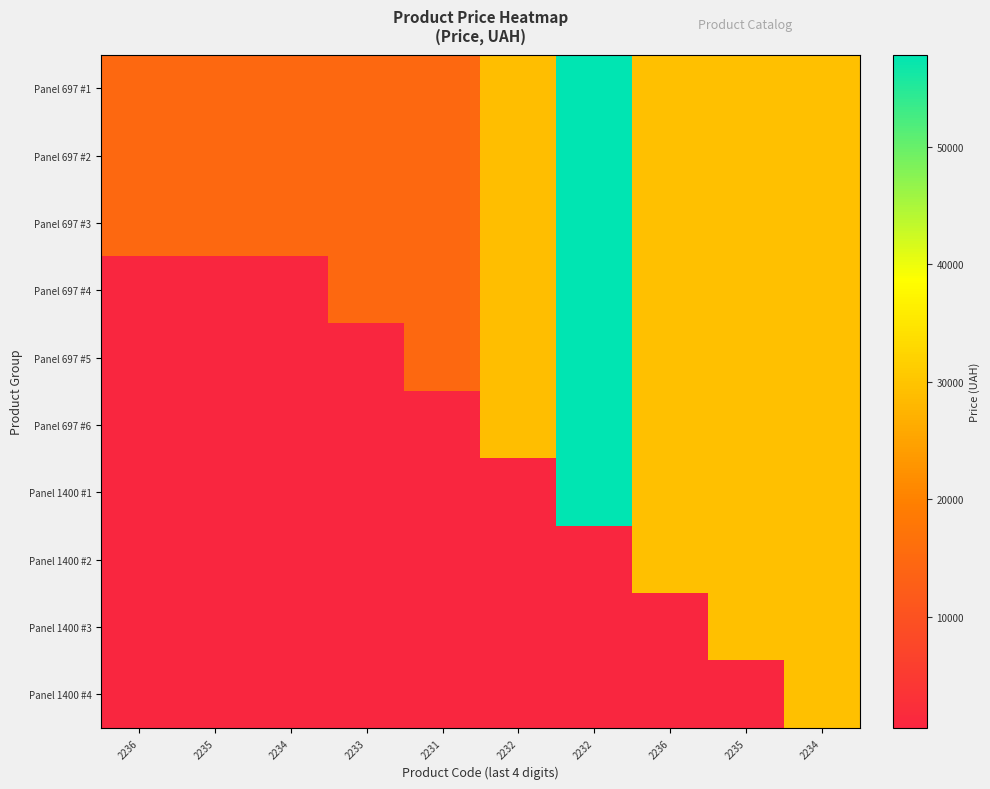

At how many categories does at least one series exceed 37611?

1